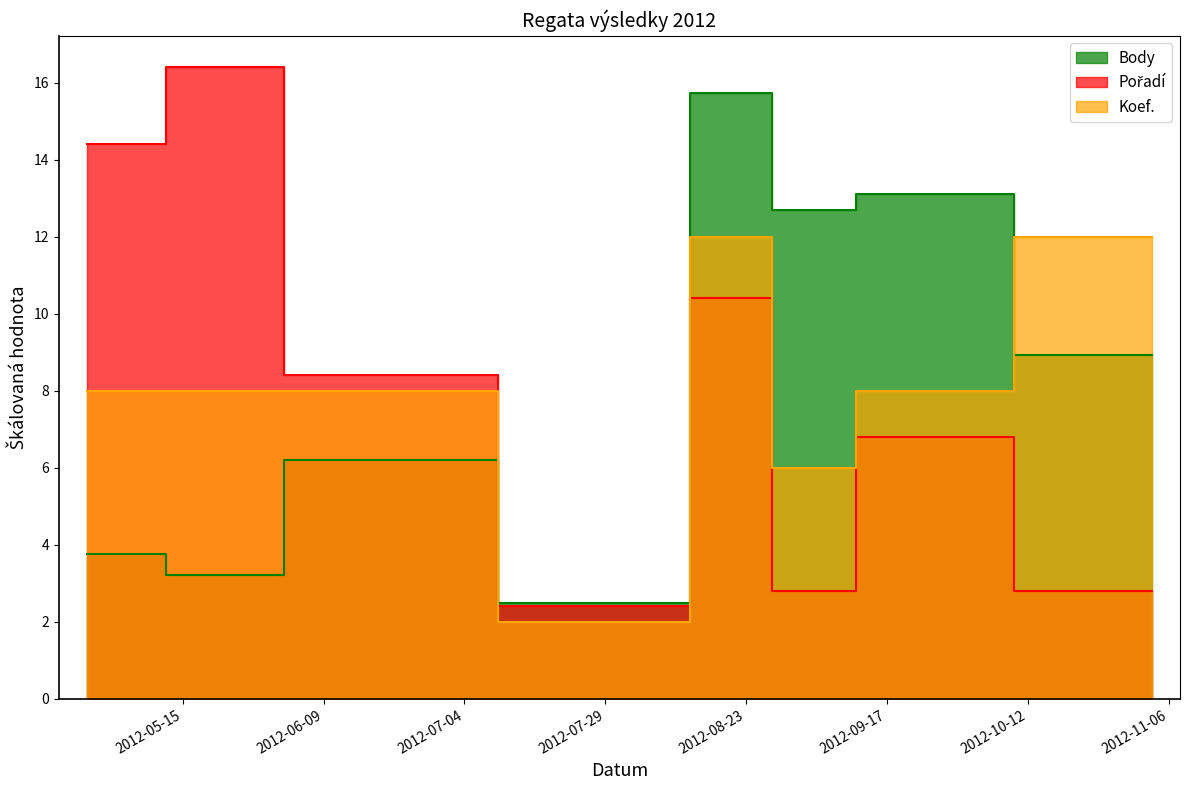

True or false: Body and Pořadí cross at least once.

True